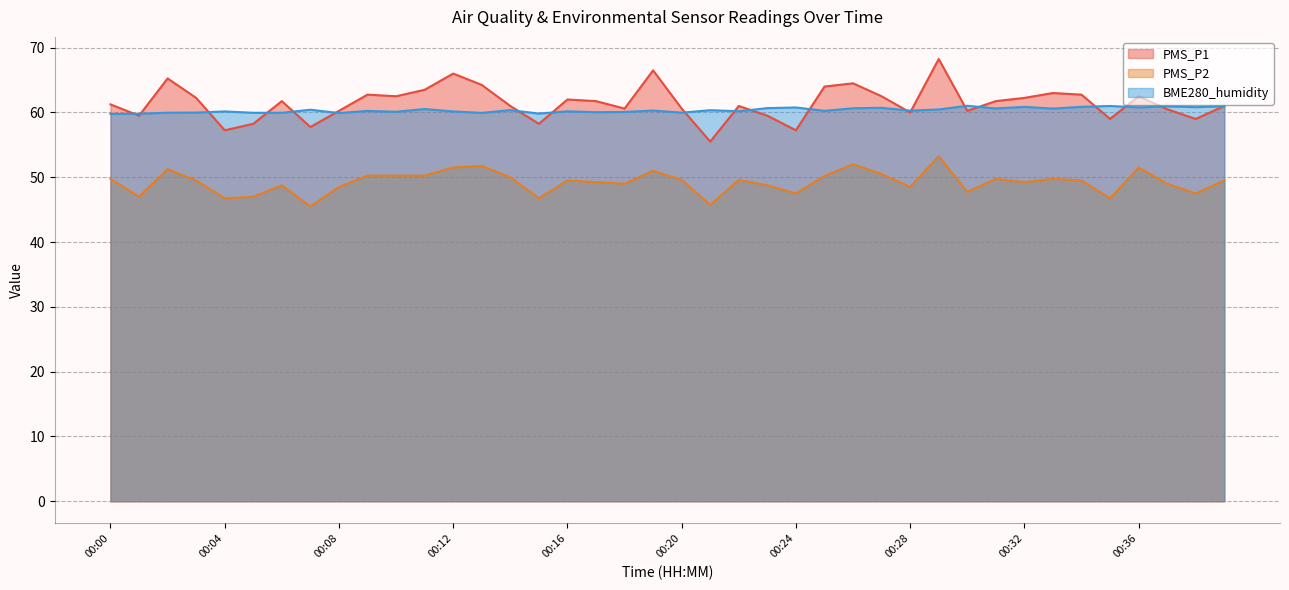

Reading right to left, extract all data points from this chart.

PMS_P1: 61.0	59.0	60.5	62.5	59.0	62.8	63.0	62.2	61.8	60.2	68.2	60.0	62.5	64.5	64.0	57.2	59.5	61.0	55.5	60.6	66.5	60.6	61.8	62.0	58.2	61.0	64.2	66.0	63.5	62.5	62.8	60.2	57.8	61.8	58.2	57.2	62.2	65.2	59.5	61.2
PMS_P2: 49.5	47.5	49.0	51.5	46.8	49.5	49.8	49.2	49.8	47.8	53.2	48.5	50.5	52.0	50.2	47.5	48.8	49.6	45.8	49.6	51.0	49.0	49.2	49.5	46.8	50.0	51.8	51.5	50.2	50.2	50.2	48.5	45.5	48.8	47.0	46.8	49.5	51.2	47.0	49.8
BME280_humidity: 61.0	60.8	60.9	60.8	61.0	60.9	60.6	60.9	60.6	61.0	60.5	60.3	60.7	60.6	60.2	60.8	60.7	60.2	60.4	60.0	60.3	60.1	60.0	60.2	59.8	60.4	59.9	60.2	60.5	60.1	60.2	59.9	60.4	60.0	60.0	60.2	60.0	60.0	59.8	59.8